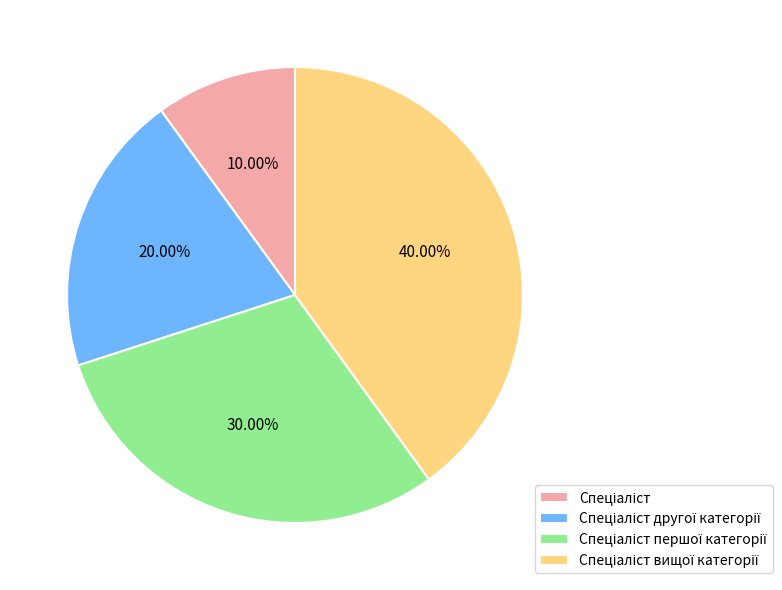

Does any single category account for the majority?

No